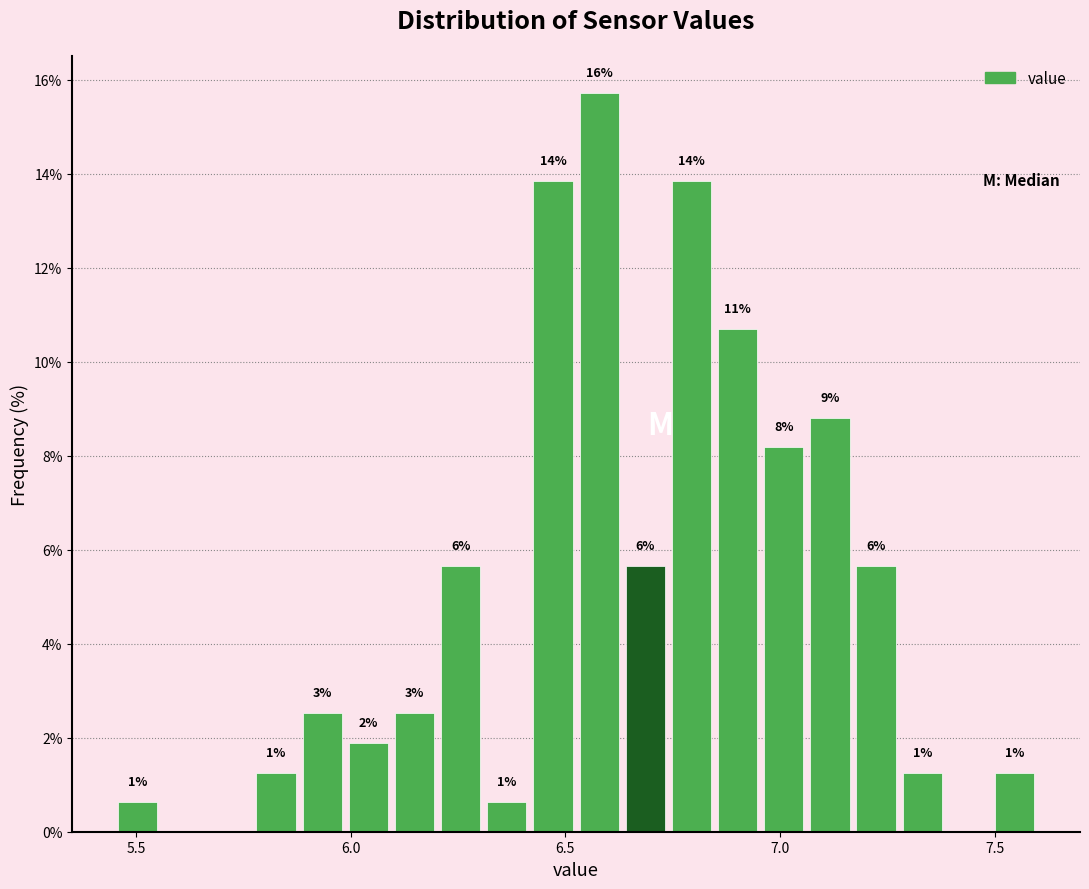

Read against the x-axis, roughly where is the centre of the tallest bar?

6.60